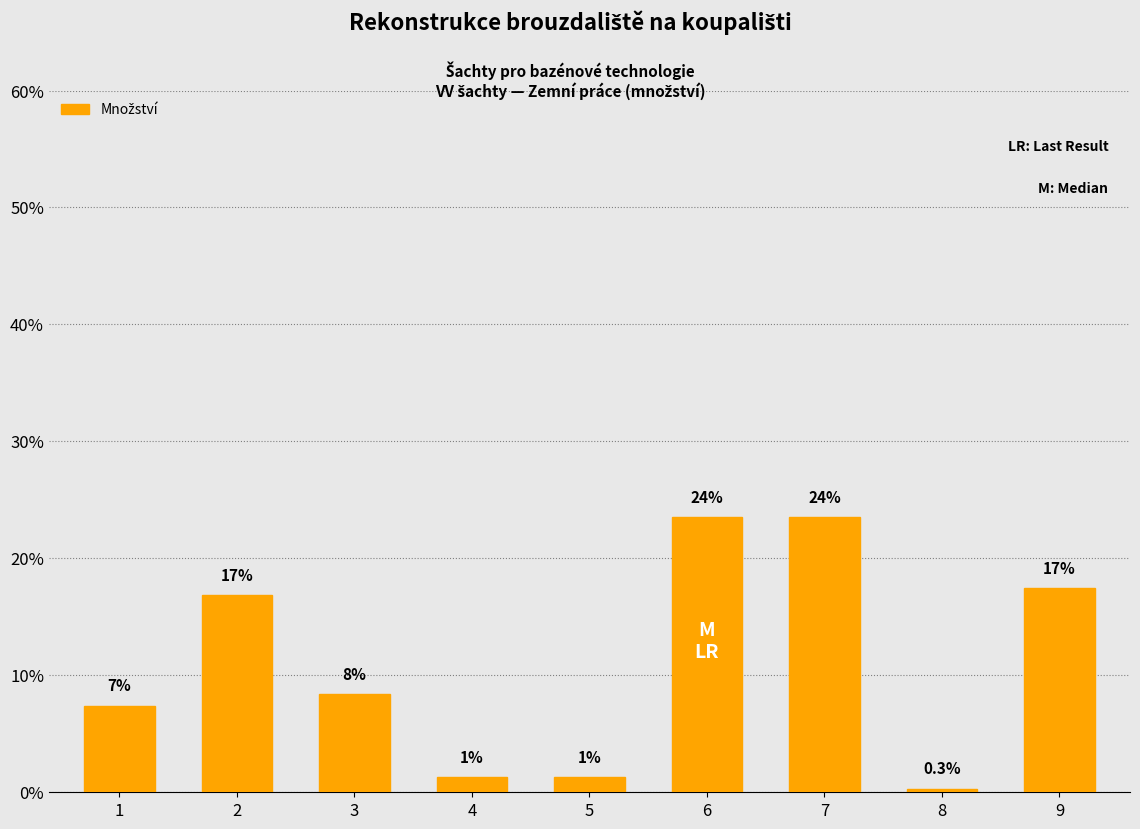

Is it true that the value at 9 is 5.1?

False